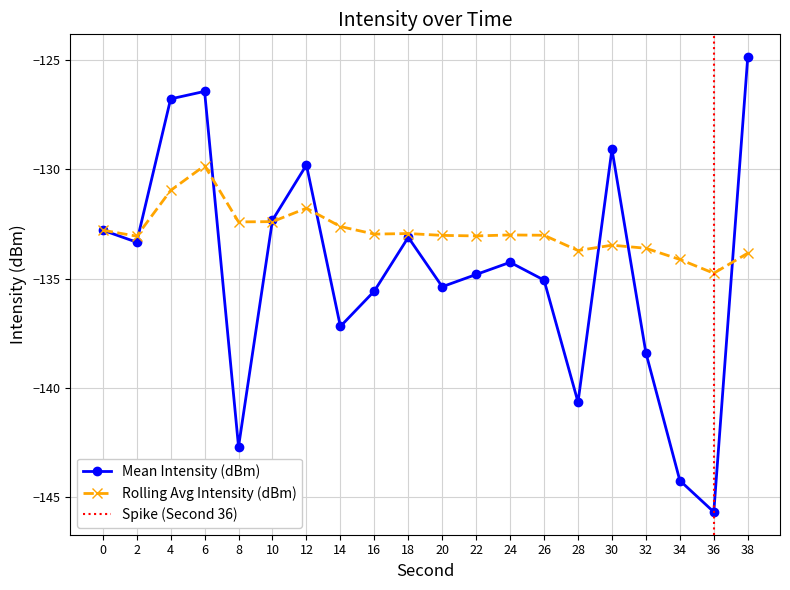

The Rolling Avg Intensity (dBm) series shows -133.5 at 30. True or false?

True